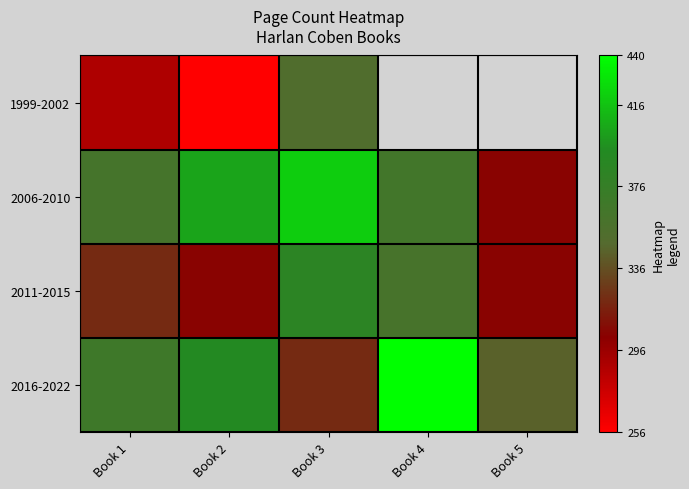

How many categories are shown in the chart?

5